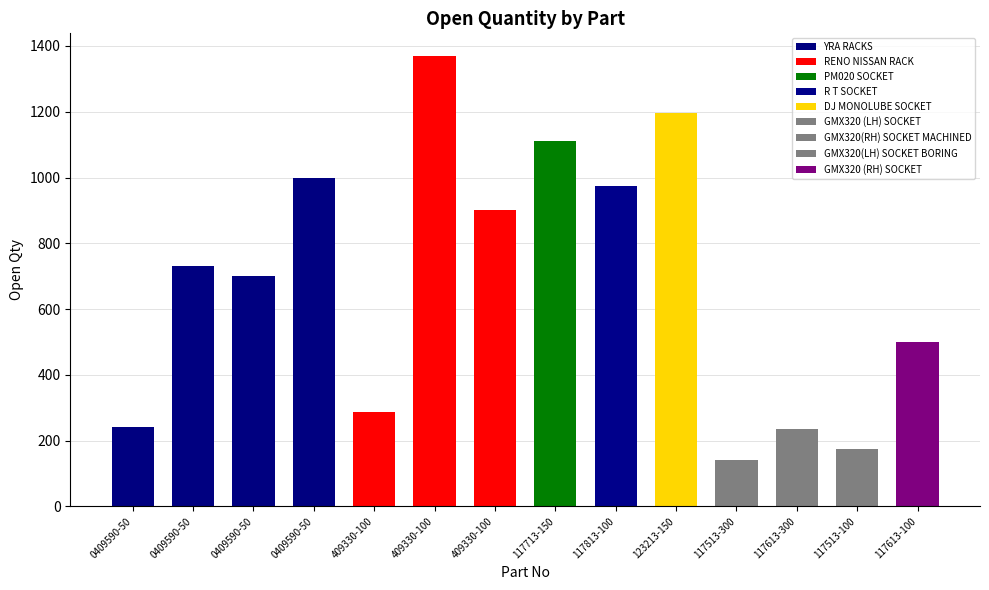

Does the chart contain any negative values?

No